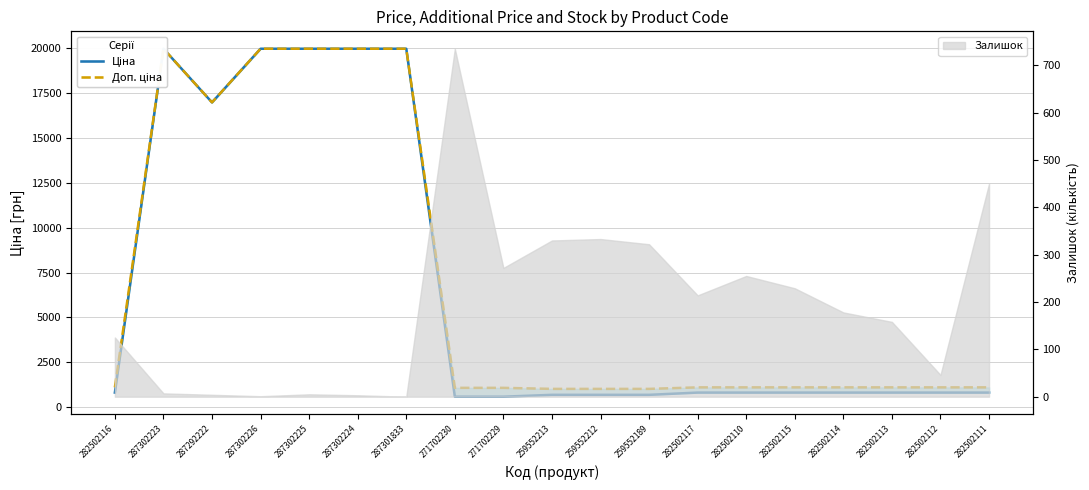

How many values in the Доп. ціна series are below 1109?

5